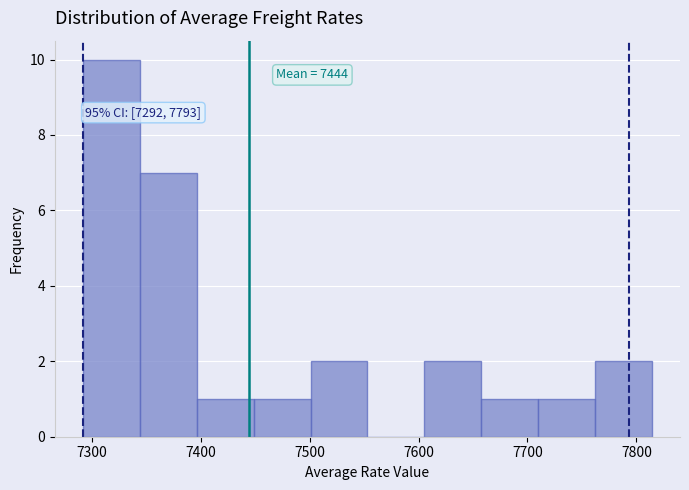

Over which range of the x-axis is the bar tallest?

7290 to 7340